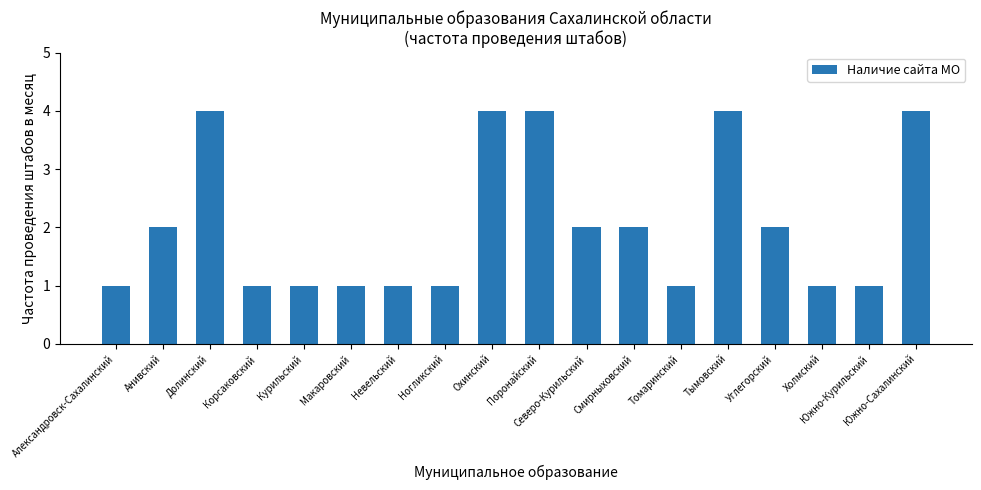

What is the maximum value shown in the chart?

4